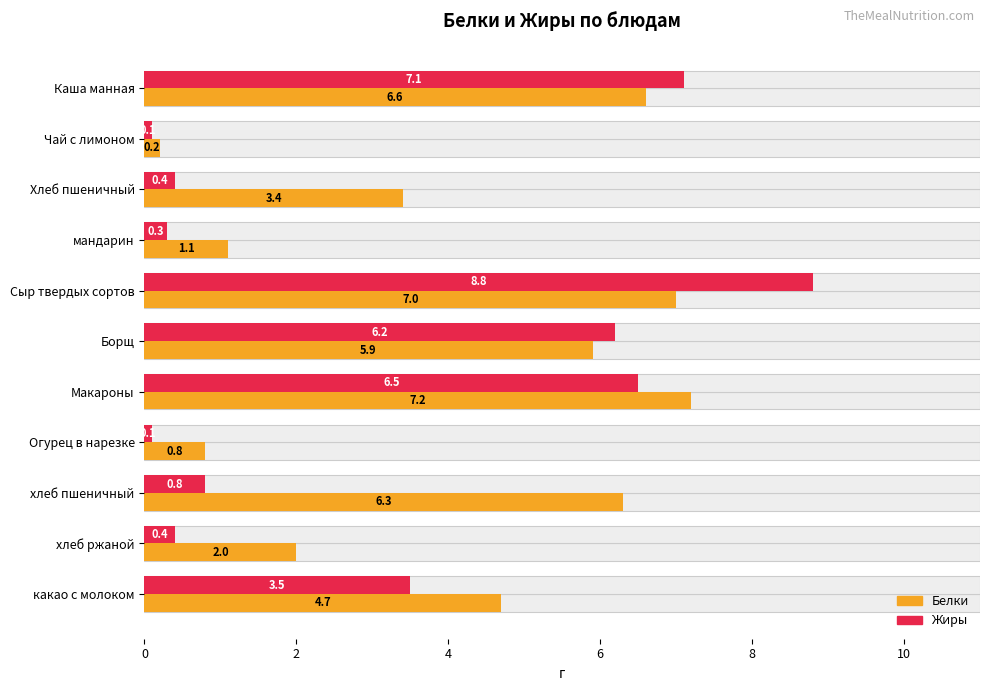

What is the spread (max minus min) of values at 8?

1.8